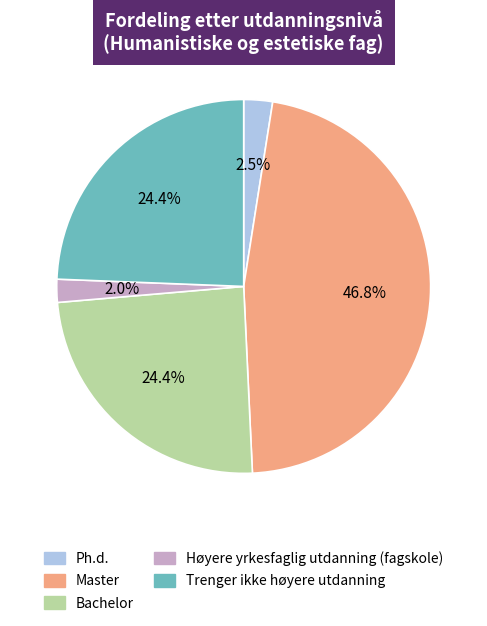

Do Master and Trenger ikke høyere utdanning together represent more than half of the pie?

Yes